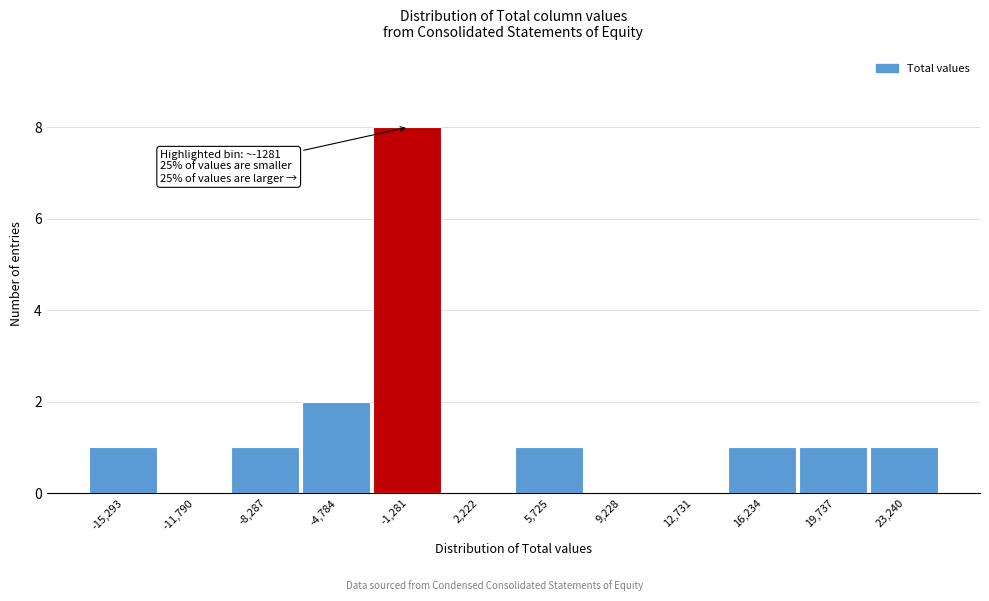

Reading left to right, what are all the values shown in this chart?

-15,293=1	-11,790=0	-8,287=1	-4,784=2	-1,281=8	2,222=0	5,725=1	9,228=0	12,731=0	16,234=1	19,737=1	23,240=1